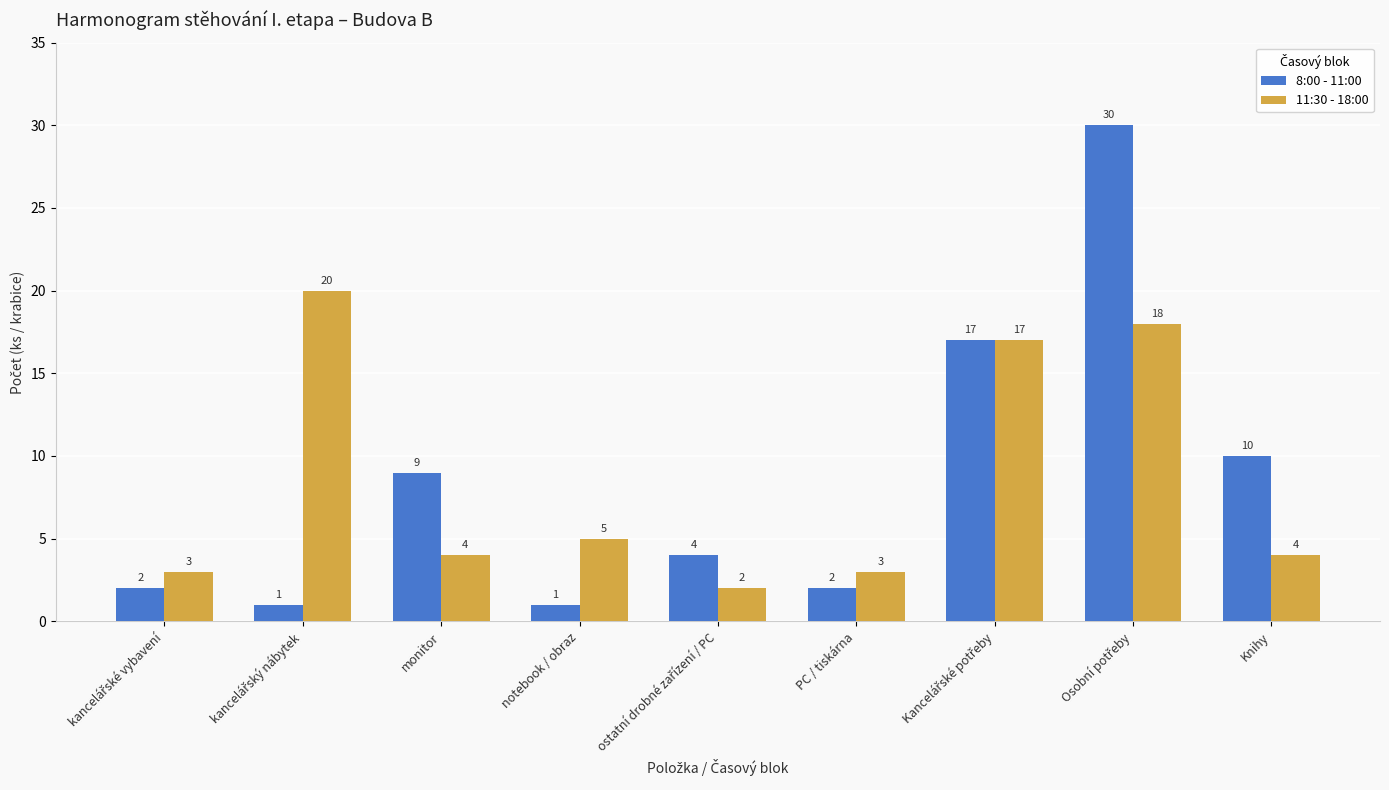

What is the label of the 4th bar from the right?

PC / tiskárna